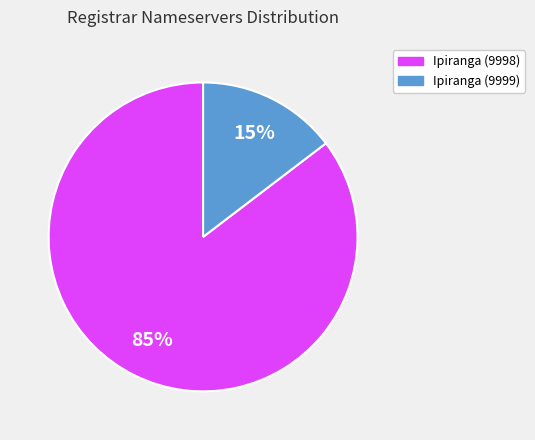

To the nearest percent, what is the average slice percentage?

50%